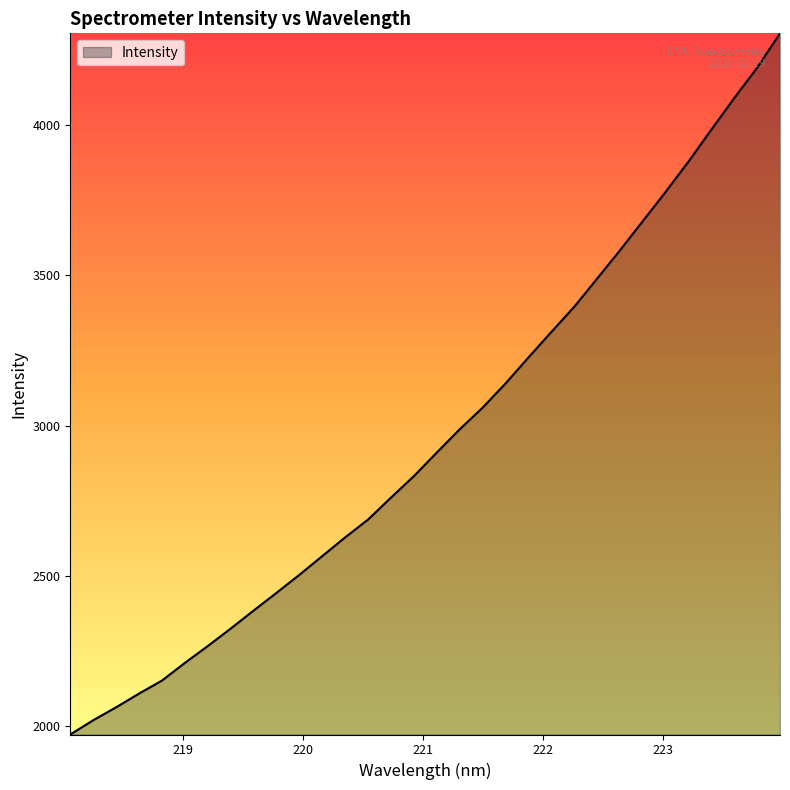

What is the smallest value displayed?

1971.3